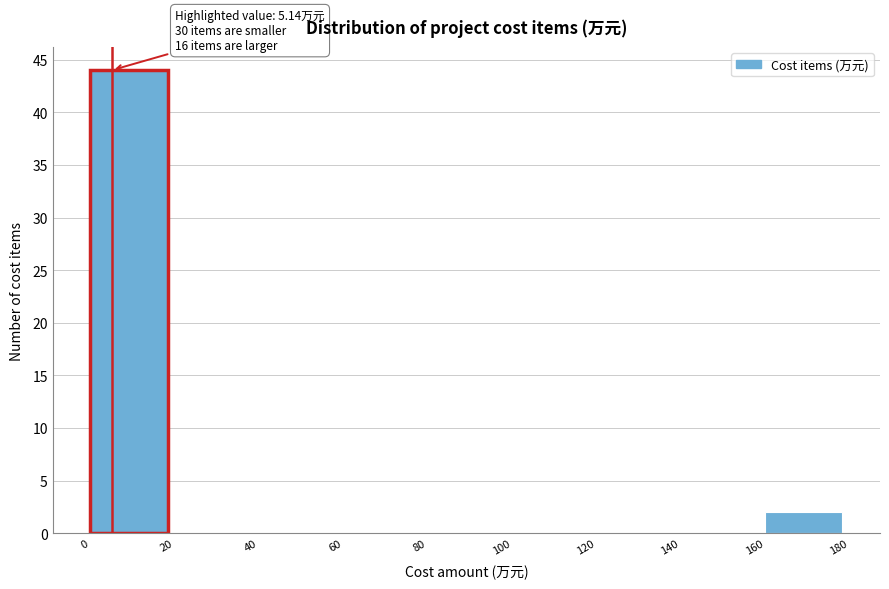

Which range on the x-axis has the tallest bar?

0 to 20